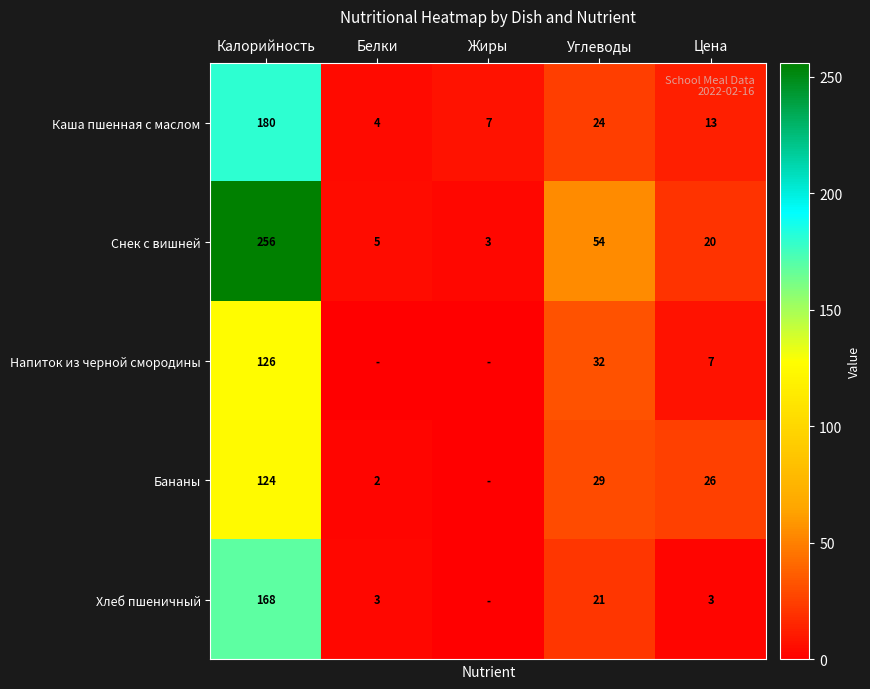

Rank the series at Калорийность from lowest to highest value.

Бананы, Напиток из черной смородины, Хлеб пшеничный, Каша пшенная с маслом, Снек с вишней